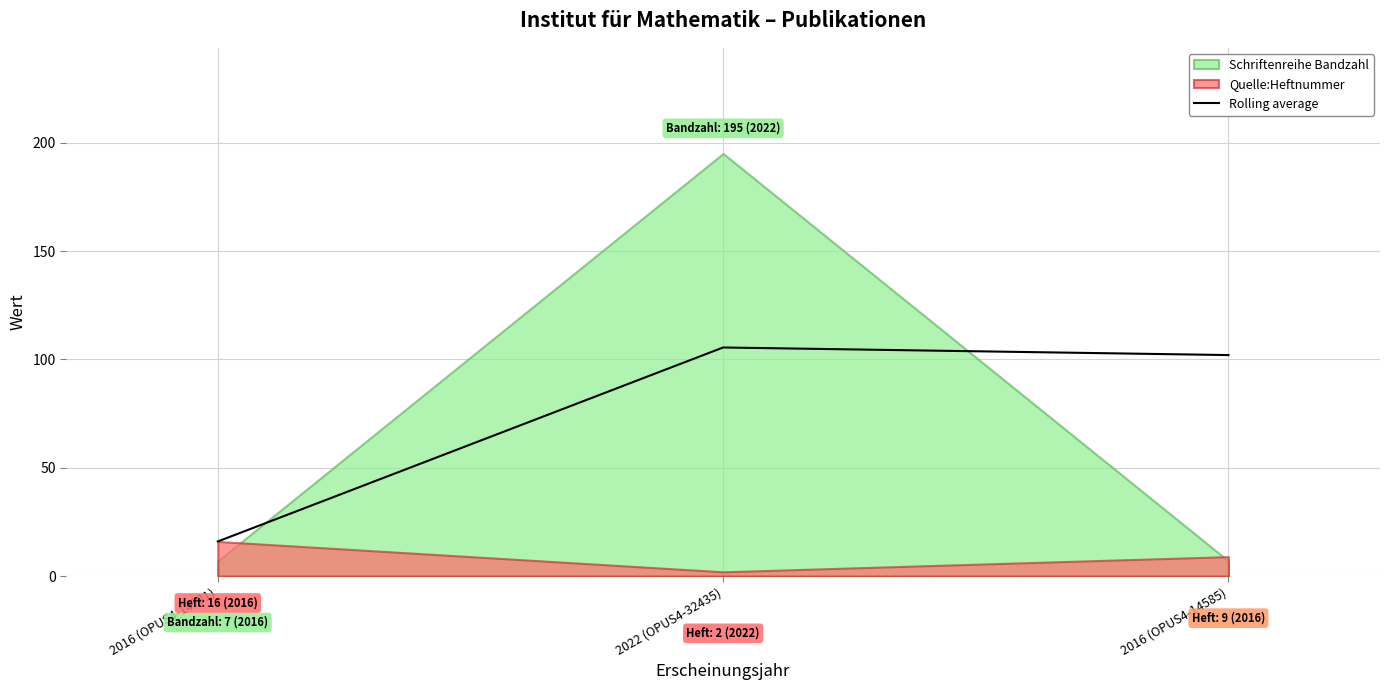

Read the value at 2016 (OPUS4-14585).

102.0